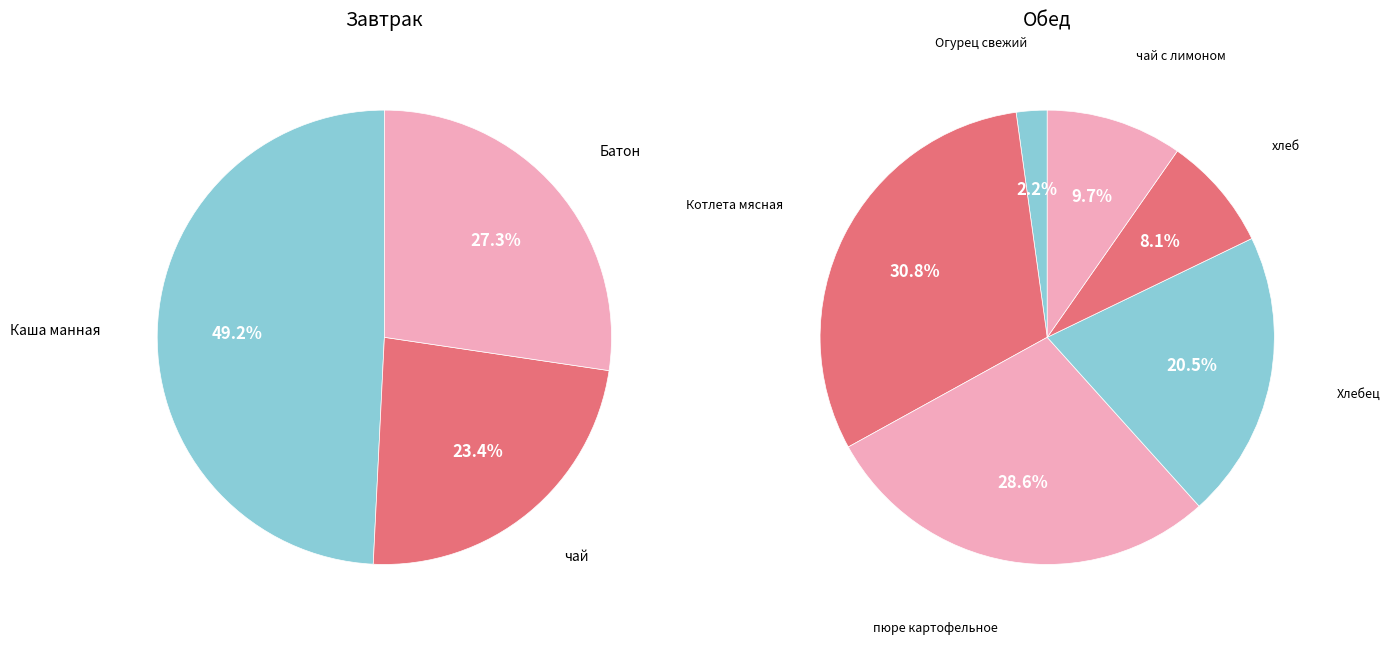

Is the sum of Батон and Котлета мясная greater than half?

No